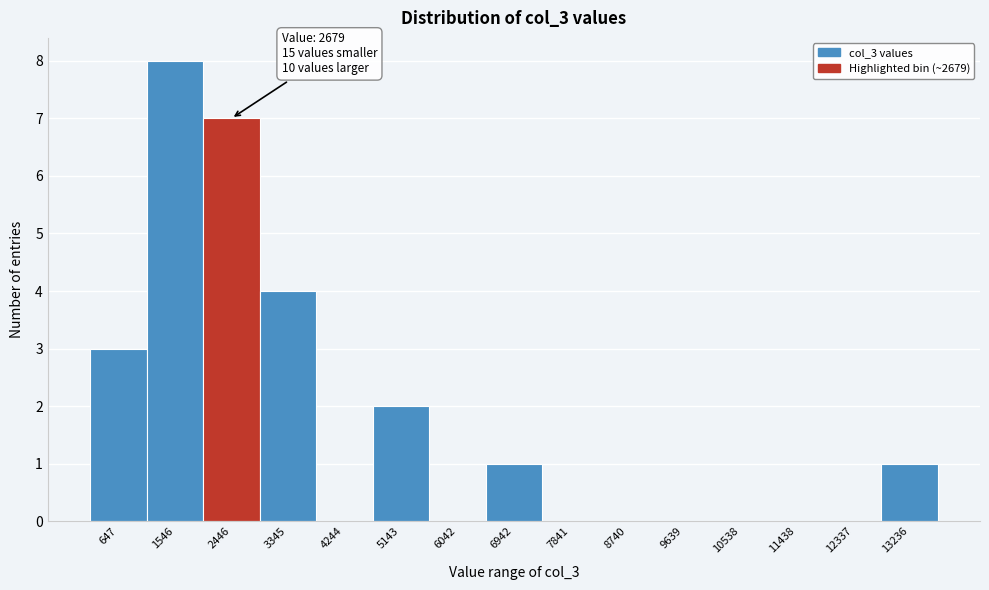

Which range on the x-axis has the tallest bar?

1100 to 2000